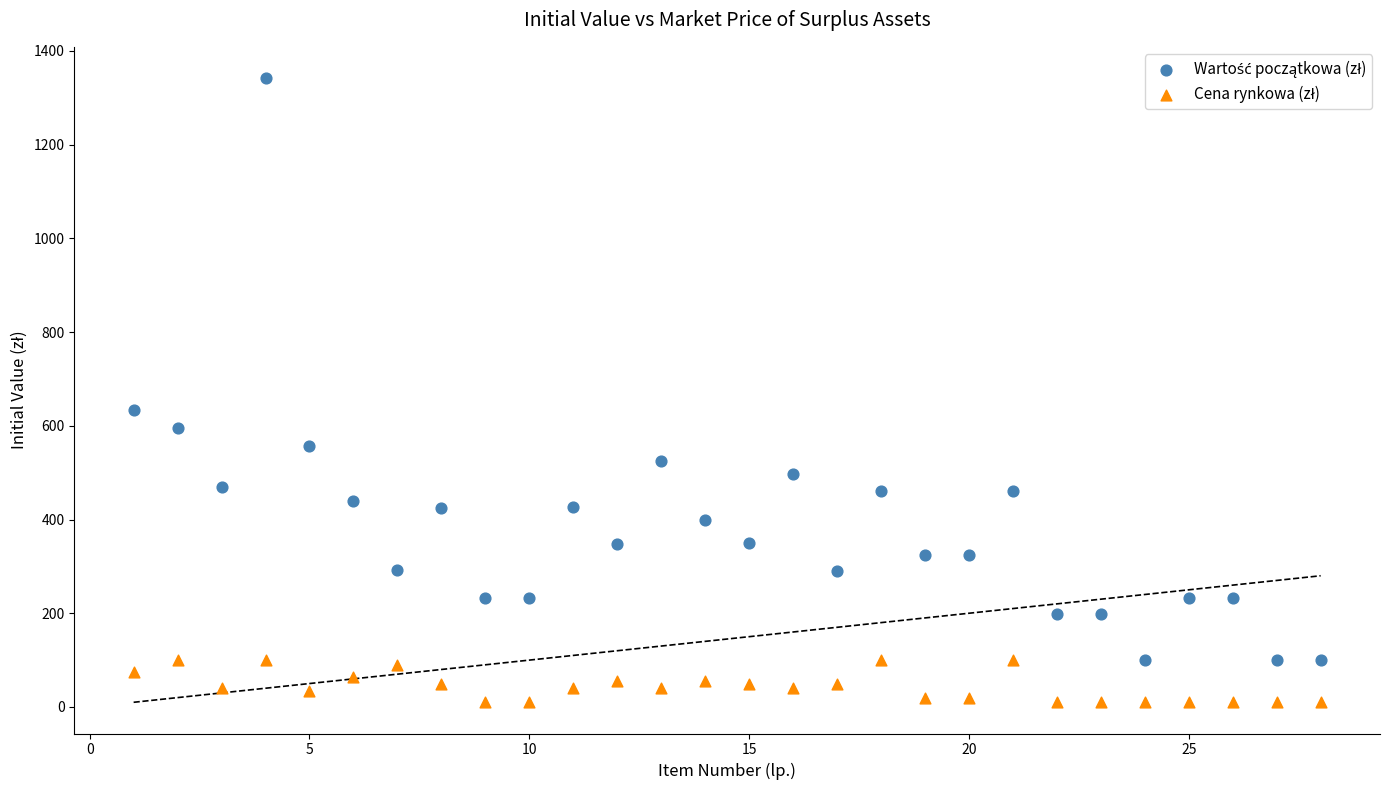

What is the X range (max minus min) for the scatter plot?

27.0